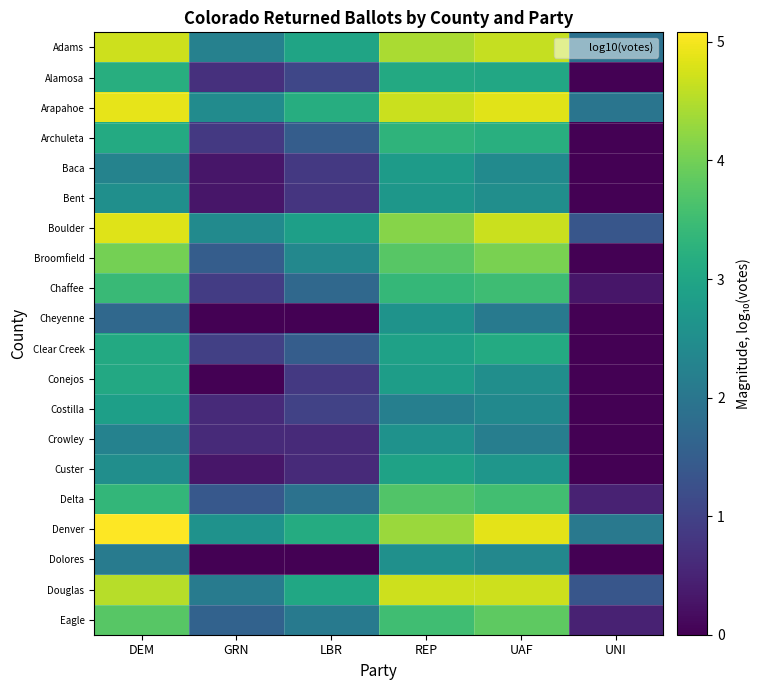

What is the total value across all series at GRN?

21.8